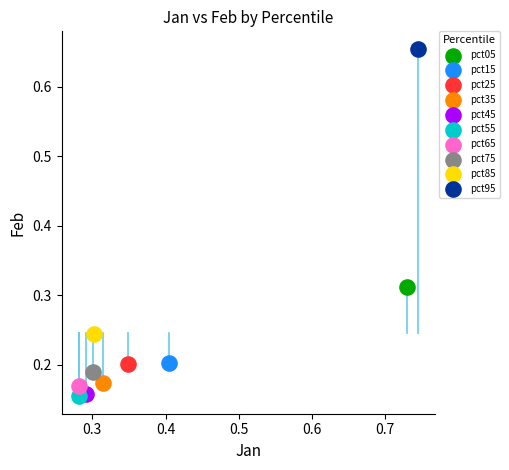

Which series reaches the maximum Y coordinate?

pct95